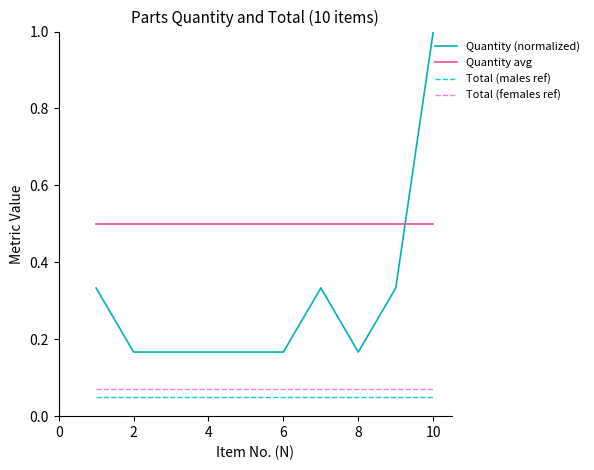

What is the greatest value displayed?

1.0